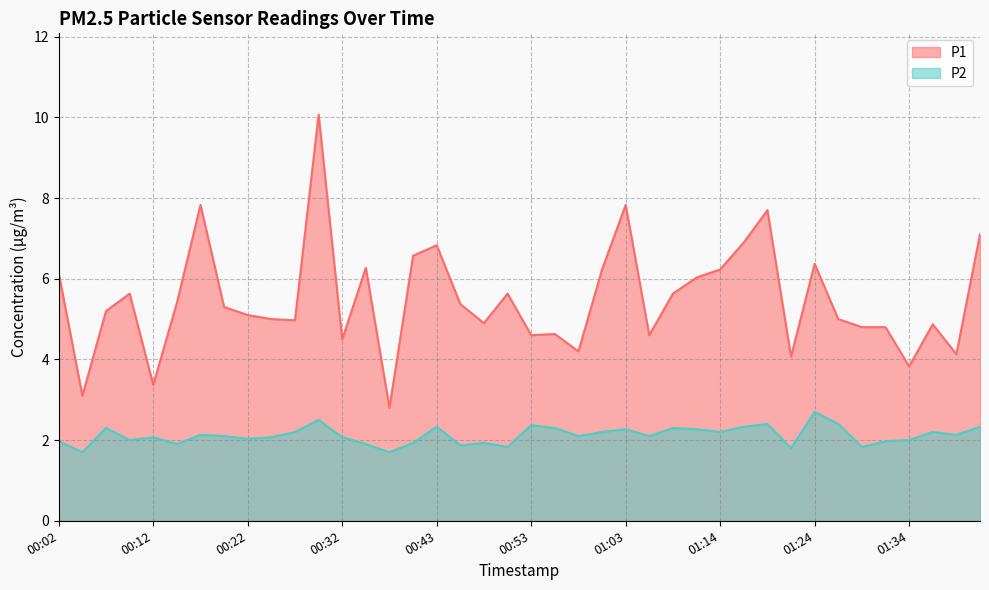

True or false: P1 and P2 intersect in this chart.

False